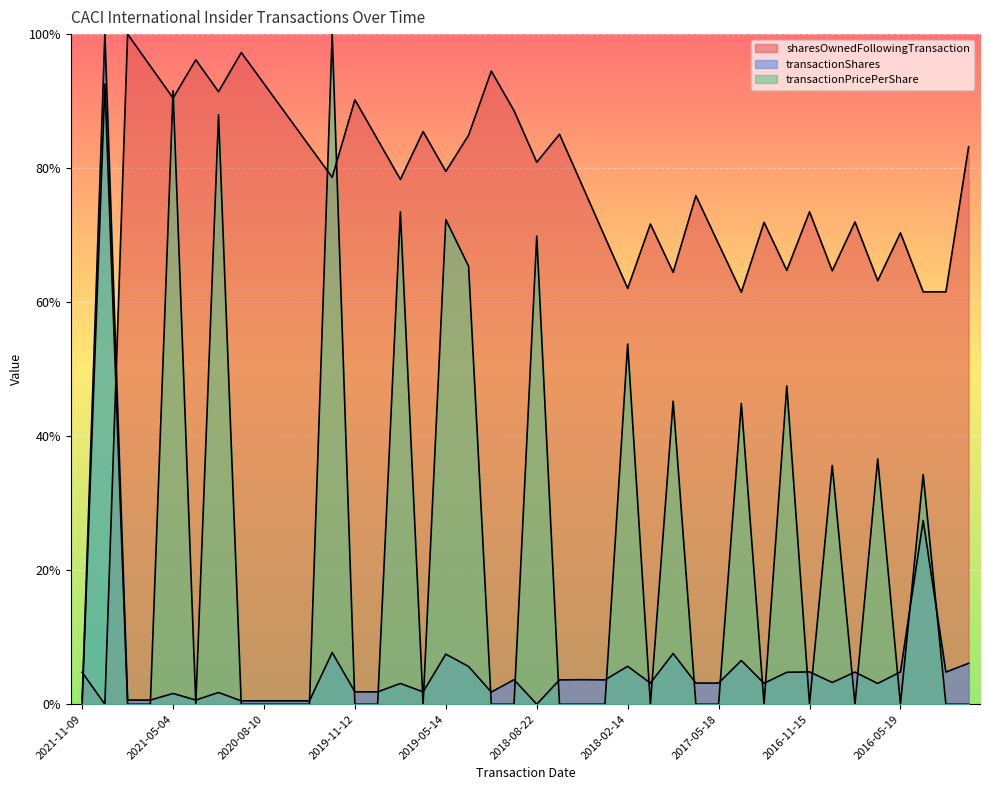

Where is the first local maximum for transactionShares?

2021-09-03